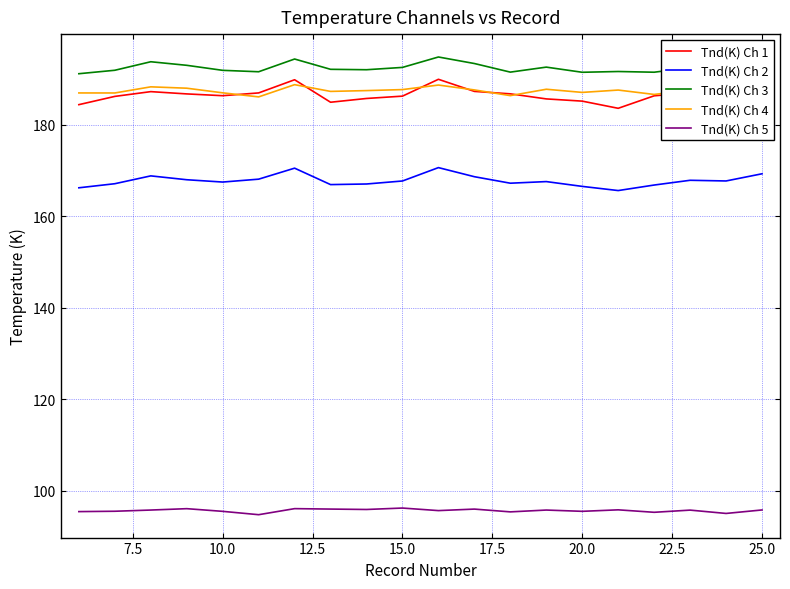

Which series has the largest total across all categories?

Tnd(K) Ch 3